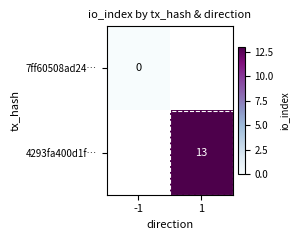

The value of 4293fa400d1f… at 1 is 21. True or false?

False